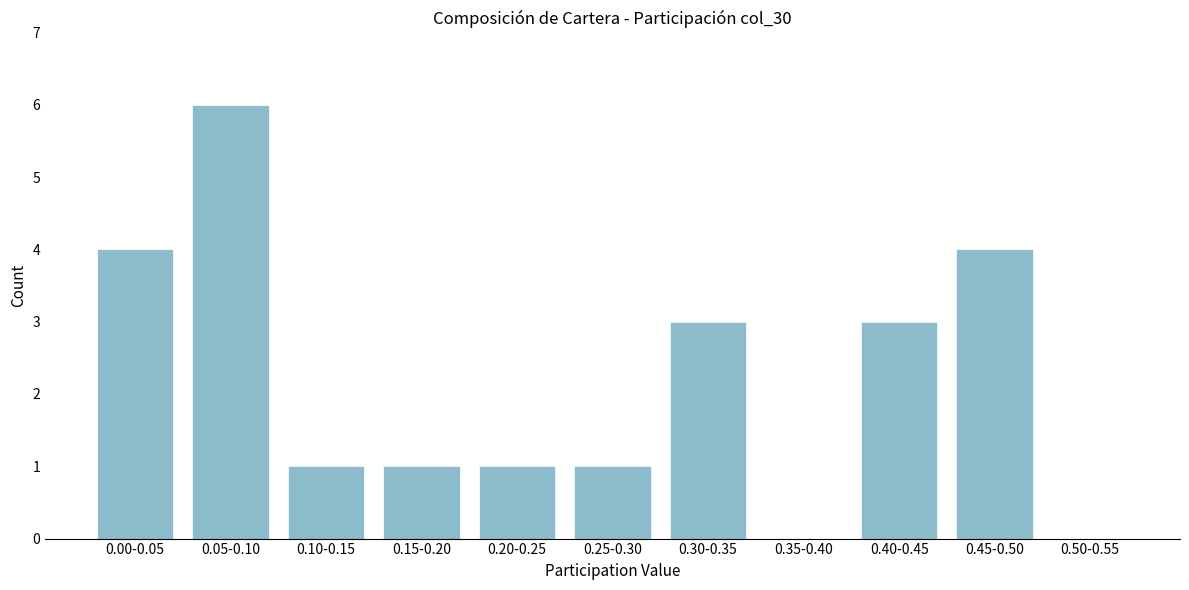

Reading right to left, what are all the values shown in this chart?

0.50-0.55=0	0.45-0.50=4	0.40-0.45=3	0.35-0.40=0	0.30-0.35=3	0.25-0.30=1	0.20-0.25=1	0.15-0.20=1	0.10-0.15=1	0.05-0.10=6	0.00-0.05=4